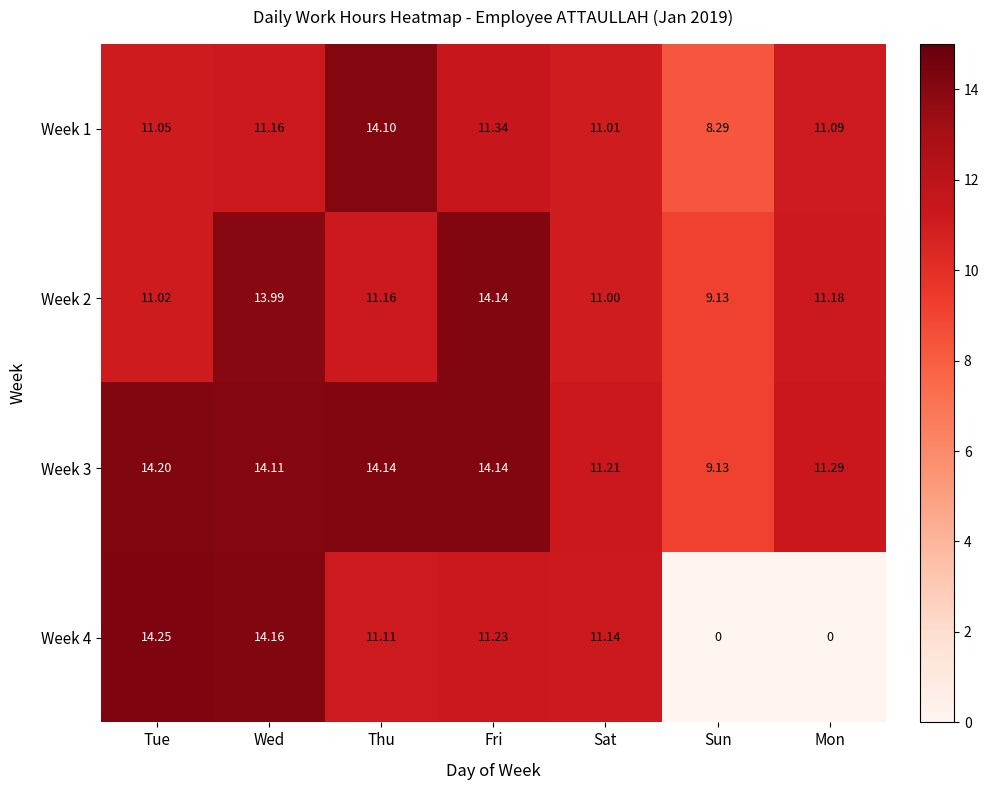

At which label does Week 3 reach its minimum?

Sun